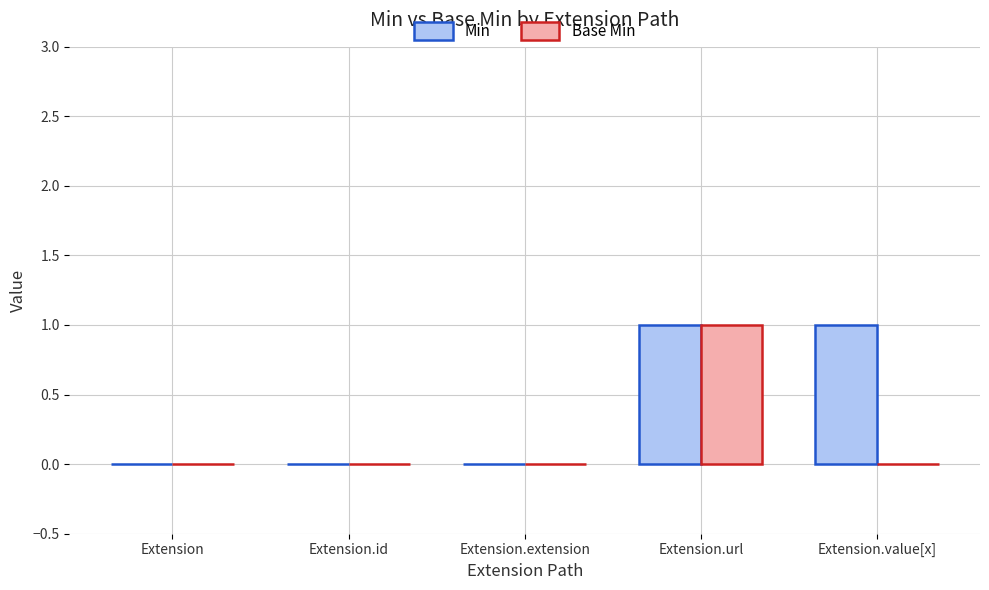

Count the number of data series in this chart.

2